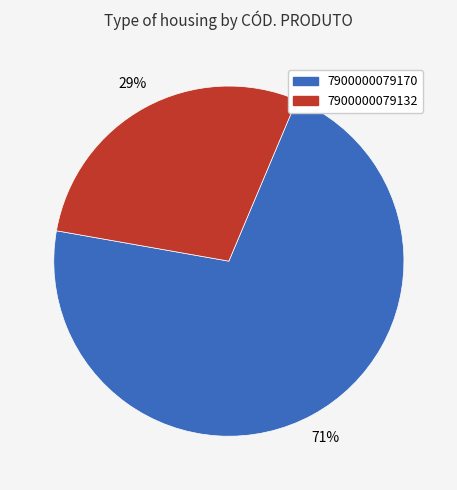

What percentage is the 7900000079170 slice, to the nearest percent?

71%